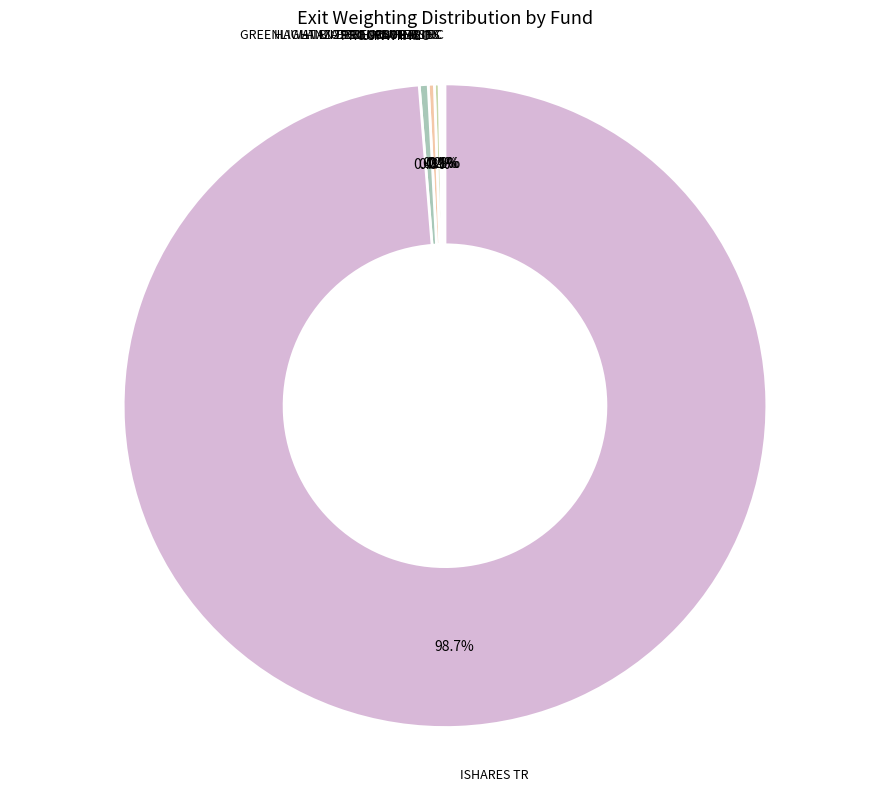

Is there any slice that represents more than half of the pie?

Yes